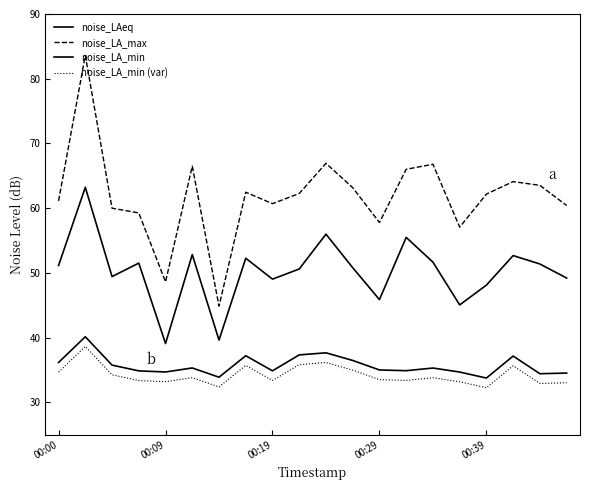

Reading right to left, extract all data points from this chart.

noise_LAeq: 49.2	51.4	52.7	48.1	45.1	51.7	55.5	45.9	50.8	56.0	50.6	49.0	52.3	39.6	52.8	39.1	51.5	49.4	63.2	51.1
noise_LA_max: 60.4	63.5	64.1	62.2	57.1	66.8	66.0	57.8	63.2	66.9	62.3	60.7	62.5	44.9	66.5	48.6	59.3	60.0	83.6	61.1
noise_LA_min: 34.5	34.4	37.2	33.8	34.7	35.3	34.9	35.0	36.5	37.7	37.3	34.9	37.2	33.9	35.3	34.7	34.9	35.8	40.1	36.2
noise_LA_min (var): 33.0	32.9	35.7	32.3	33.2	33.8	33.4	33.5	35.0	36.2	35.8	33.4	35.7	32.4	33.8	33.2	33.4	34.3	38.6	34.7